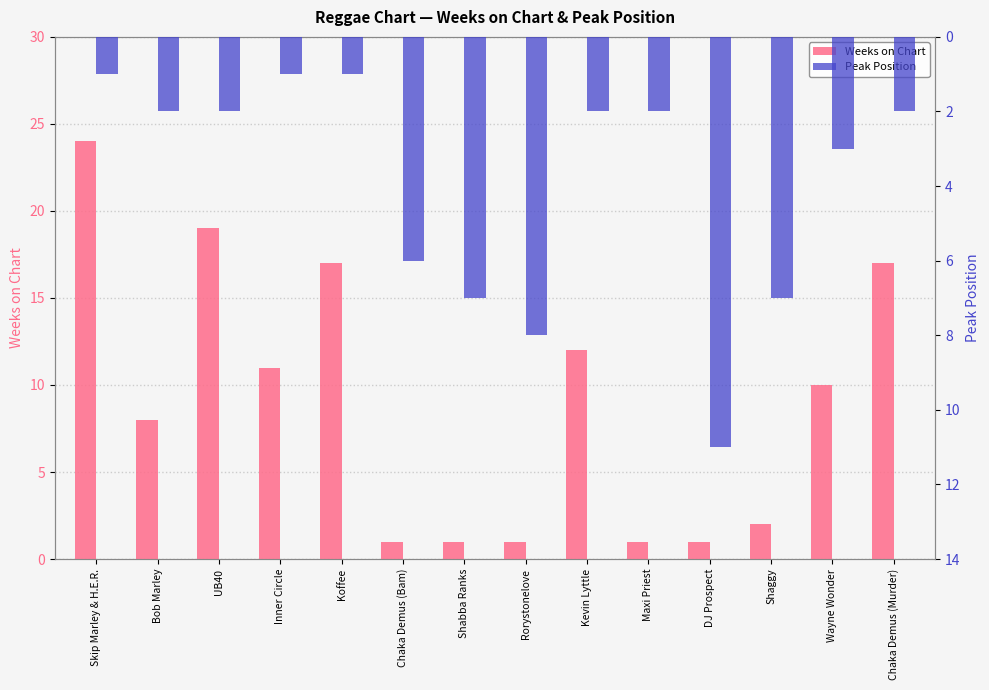

How many bars are there in total?

28